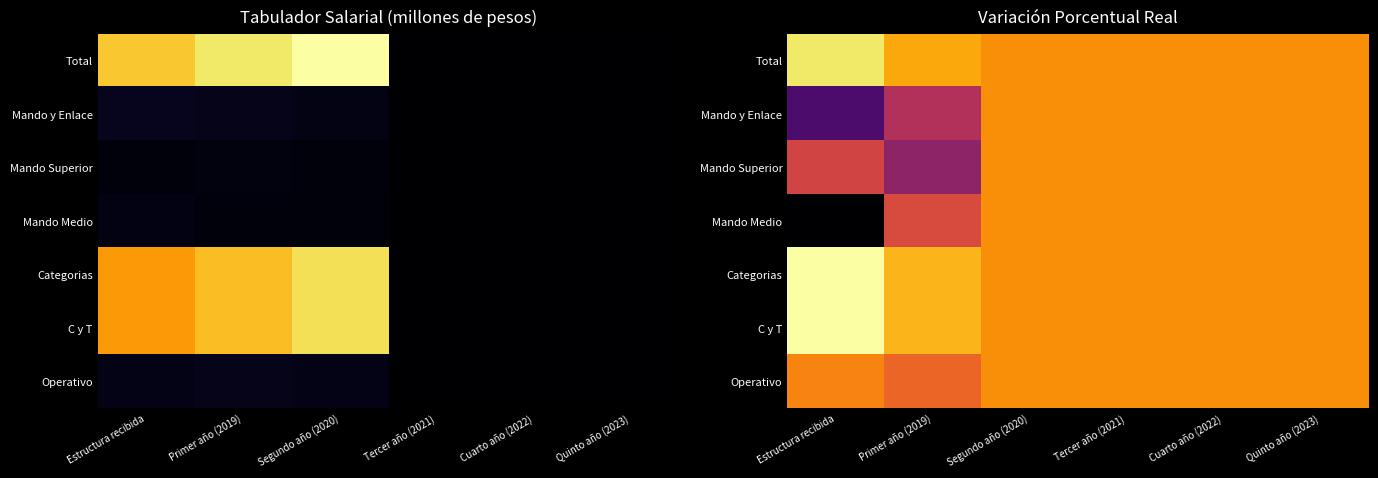

At which category is the sum across all series the highest?

Segundo año (2020)